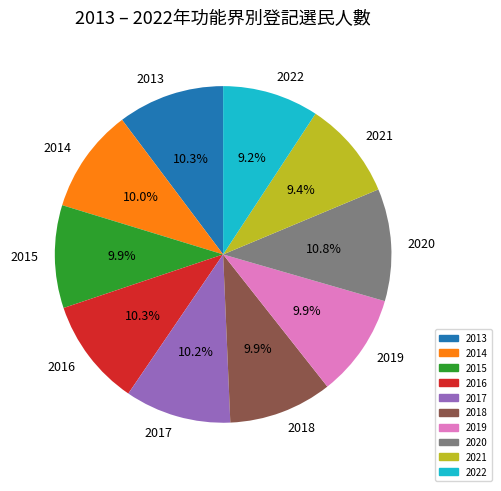

Which has a higher value, 2013 or 2020?

2020